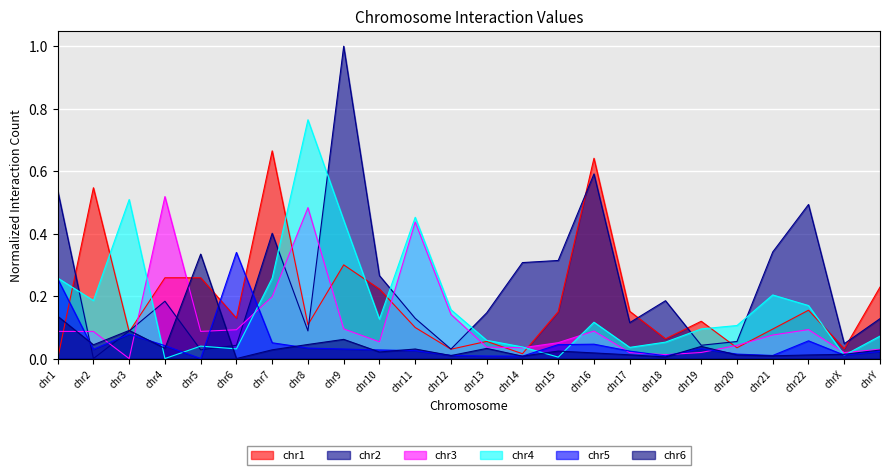

Is it true that chr1 equals 0.2 at chr22?

True